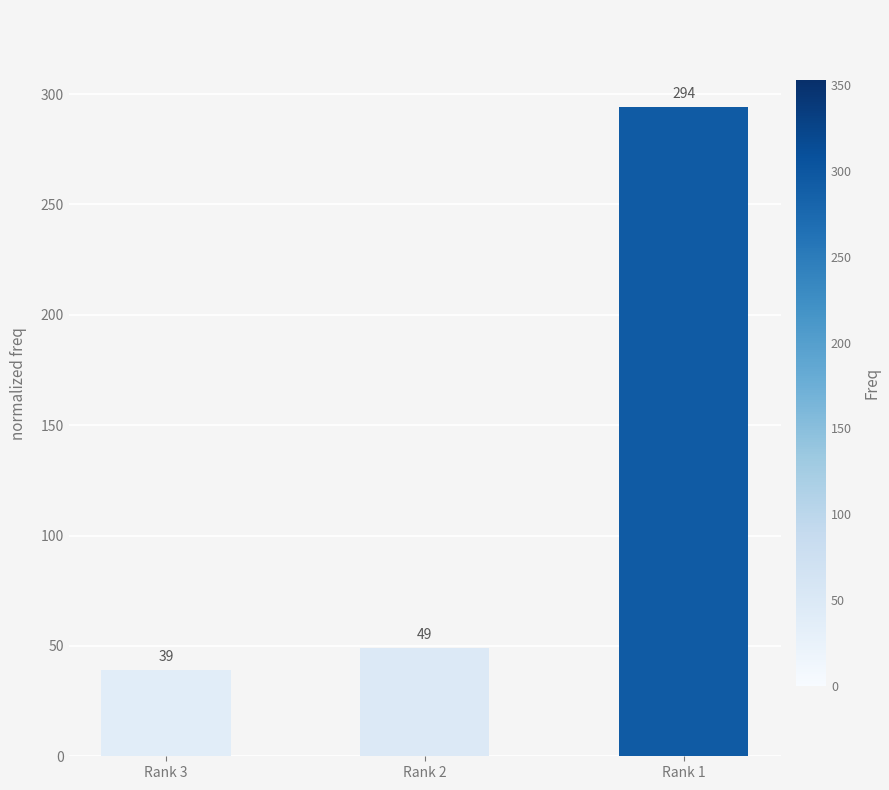

List the labels in order of value, largest first.

Rank 1, Rank 2, Rank 3